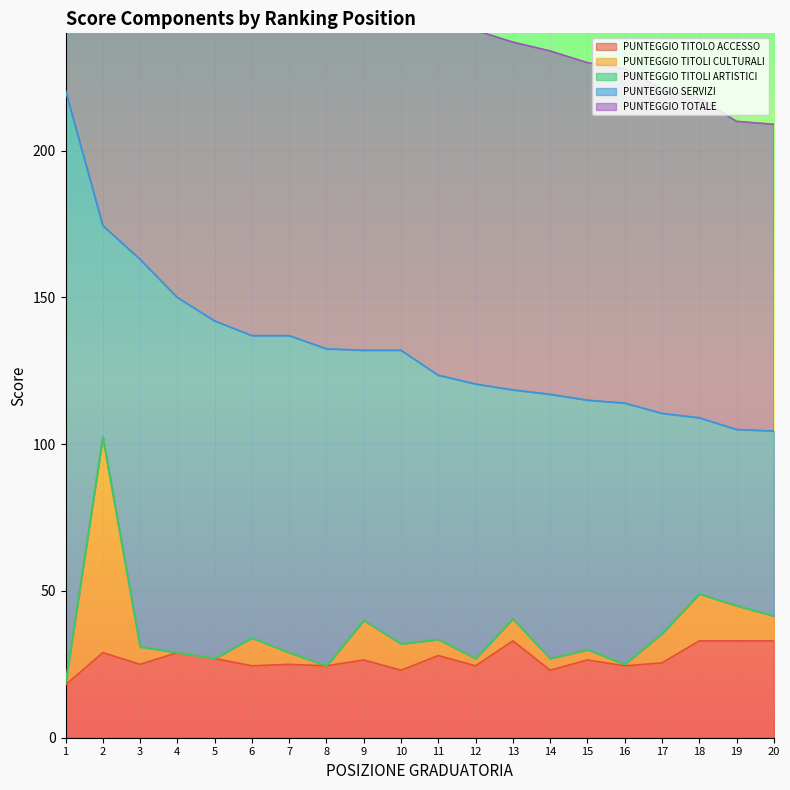

Does the chart display data point markers on the line(s)?

No